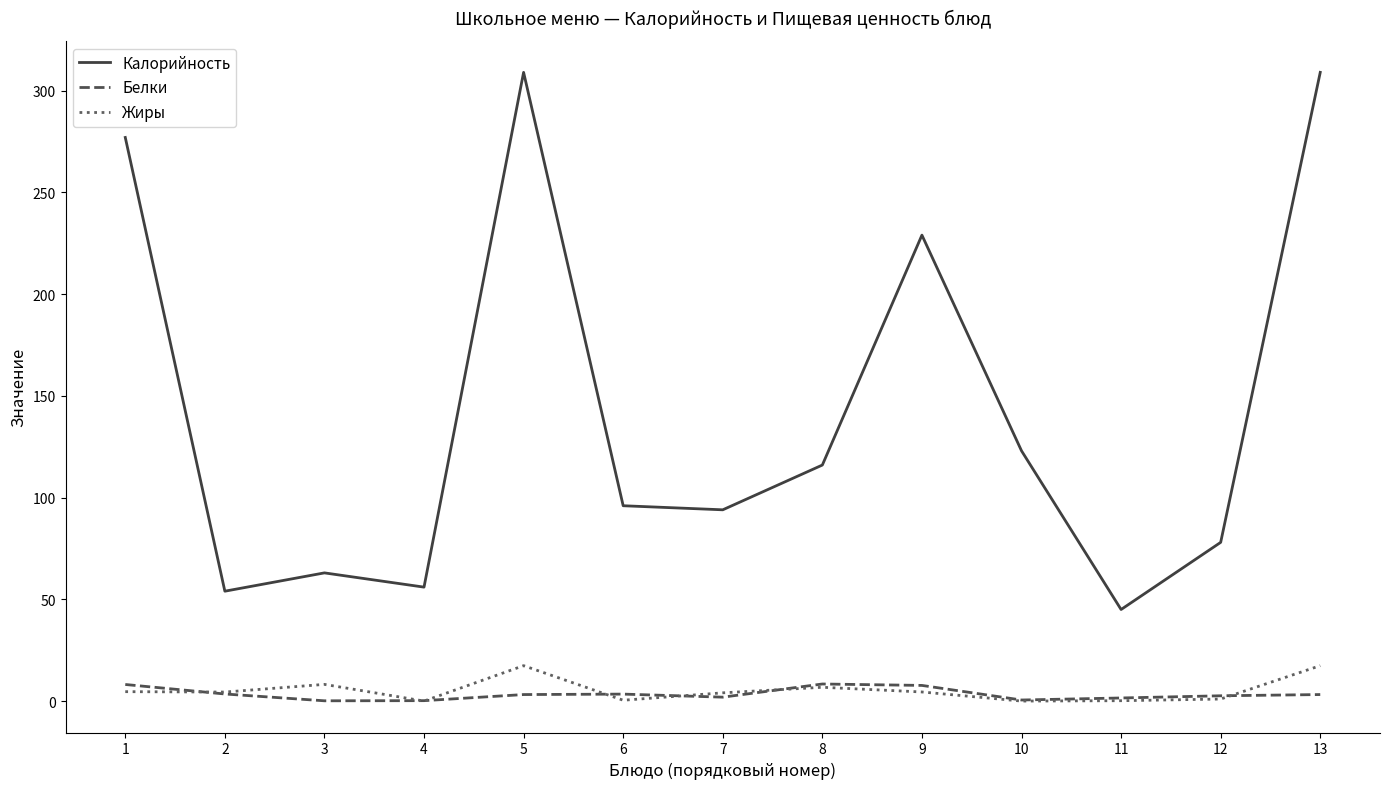

What is the maximum value shown in the chart?

309.0